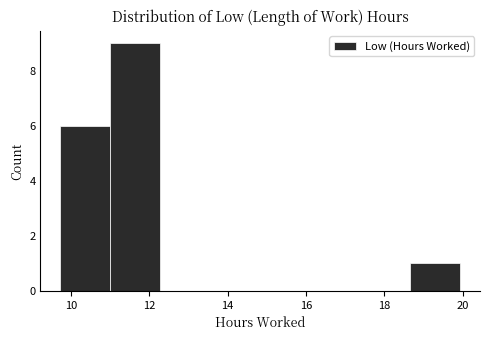

Reading left to right, transcribe this chart: for each bar, give the range it covers on the x-axis and its height. Neither the bar edges nor the heights are printed on the chart, so give them approximately, as read against the axes.

9.8 to 11.0: 6
11.0 to 12.2: 9
12.2 to 13.6: 0
13.6 to 14.8: 0
14.8 to 16.2: 0
16.2 to 17.4: 0
17.4 to 18.6: 0
18.6 to 20.0: 1